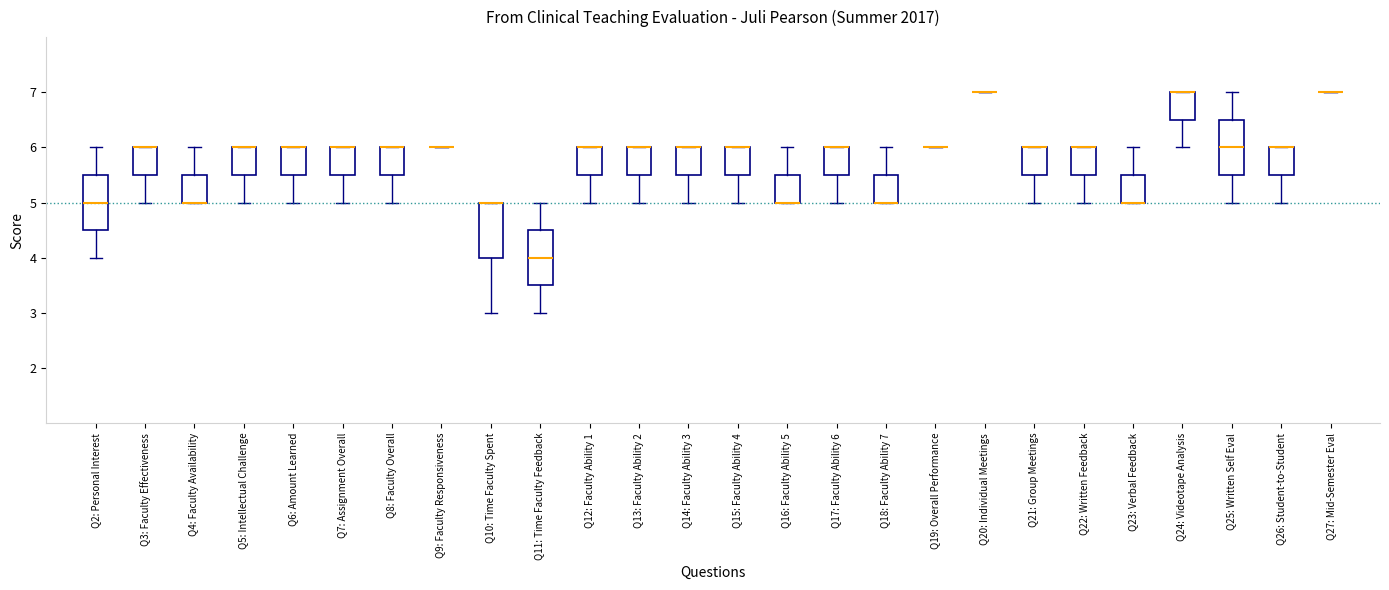

Reading left to right, transcribe this box plot: for each box, give where its median line is, the range the box spans, and where its two whiskers end, as read against the y-axis. The values are not printed on the chart, so give them approximately, as read against the axis.

Q2: Personal Interest: median 5.0, box 4.5 to 5.5, whiskers 4.0 to 6.0
Q3: Faculty Effectiveness: median 6.0 (drawn on the box's upper edge), box 5.5 to 6.0, whiskers 5.0 to 6.0
Q4: Faculty Availability: median 5.0 (drawn on the box's lower edge), box 5.0 to 5.5, whiskers 5.0 to 6.0
Q5: Intellectual Challenge: median 6.0 (drawn on the box's upper edge), box 5.5 to 6.0, whiskers 5.0 to 6.0
Q6: Amount Learned: median 6.0 (drawn on the box's upper edge), box 5.5 to 6.0, whiskers 5.0 to 6.0
Q7: Assignment Overall: median 6.0 (drawn on the box's upper edge), box 5.5 to 6.0, whiskers 5.0 to 6.0
Q8: Faculty Overall: median 6.0 (drawn on the box's upper edge), box 5.5 to 6.0, whiskers 5.0 to 6.0
Q9: Faculty Responsiveness: box collapsed to a line at 6.0, whiskers 6.0 to 6.0
Q10: Time Faculty Spent: median 5.0 (drawn on the box's upper edge), box 4.0 to 5.0, whiskers 3.0 to 5.0
Q11: Time Faculty Feedback: median 4.0, box 3.5 to 4.5, whiskers 3.0 to 5.0
Q12: Faculty Ability 1: median 6.0 (drawn on the box's upper edge), box 5.5 to 6.0, whiskers 5.0 to 6.0
Q13: Faculty Ability 2: median 6.0 (drawn on the box's upper edge), box 5.5 to 6.0, whiskers 5.0 to 6.0
Q14: Faculty Ability 3: median 6.0 (drawn on the box's upper edge), box 5.5 to 6.0, whiskers 5.0 to 6.0
Q15: Faculty Ability 4: median 6.0 (drawn on the box's upper edge), box 5.5 to 6.0, whiskers 5.0 to 6.0
Q16: Faculty Ability 5: median 5.0 (drawn on the box's lower edge), box 5.0 to 5.5, whiskers 5.0 to 6.0
Q17: Faculty Ability 6: median 6.0 (drawn on the box's upper edge), box 5.5 to 6.0, whiskers 5.0 to 6.0
Q18: Faculty Ability 7: median 5.0 (drawn on the box's lower edge), box 5.0 to 5.5, whiskers 5.0 to 6.0
Q19: Overall Performance: box collapsed to a line at 6.0, whiskers 6.0 to 6.0
Q20: Individual Meetings: box collapsed to a line at 7.0, whiskers 7.0 to 7.0
Q21: Group Meetings: median 6.0 (drawn on the box's upper edge), box 5.5 to 6.0, whiskers 5.0 to 6.0
Q22: Written Feedback: median 6.0 (drawn on the box's upper edge), box 5.5 to 6.0, whiskers 5.0 to 6.0
Q23: Verbal Feedback: median 5.0 (drawn on the box's lower edge), box 5.0 to 5.5, whiskers 5.0 to 6.0
Q24: Videotape Analysis: median 7.0 (drawn on the box's upper edge), box 6.5 to 7.0, whiskers 6.0 to 7.0
Q25: Written Self Eval: median 6.0, box 5.5 to 6.5, whiskers 5.0 to 7.0
Q26: Student-to-Student: median 6.0 (drawn on the box's upper edge), box 5.5 to 6.0, whiskers 5.0 to 6.0
Q27: Mid-Semester Eval: box collapsed to a line at 7.0, whiskers 7.0 to 7.0